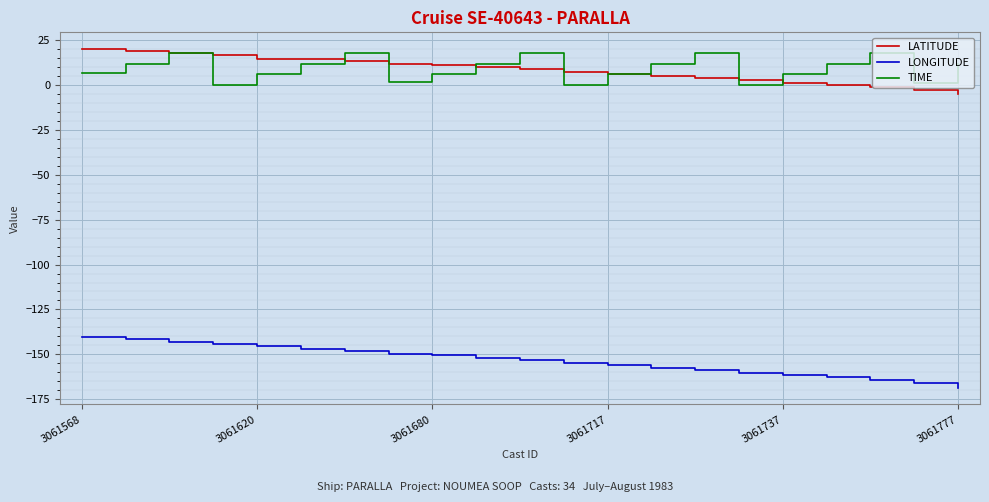

What is the minimum value shown in the chart?

-168.5